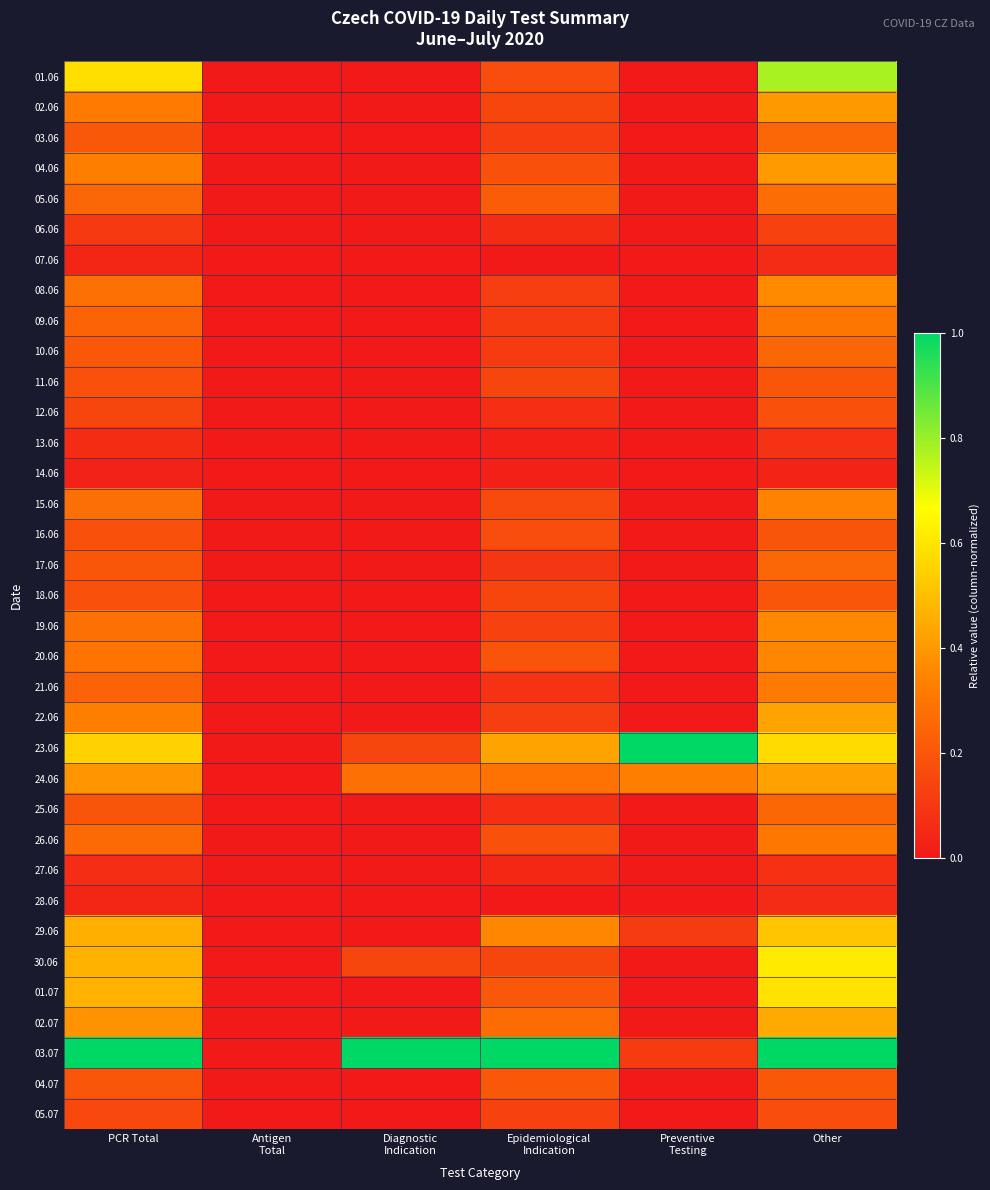

Rank the series by their maximum value, from lowest to highest.

14.06, 07.06, 28.06, 27.06, 13.06, 06.06, 05.07, 12.06, 16.06, 11.06, 18.06, 04.07, 03.06, 10.06, 17.06, 25.06, 05.06, 09.06, 26.06, 21.06, 15.06, 20.06, 19.06, 08.06, 02.06, 04.06, 24.06, 22.06, 02.07, 29.06, 01.07, 30.06, 01.06, 23.06, 03.07